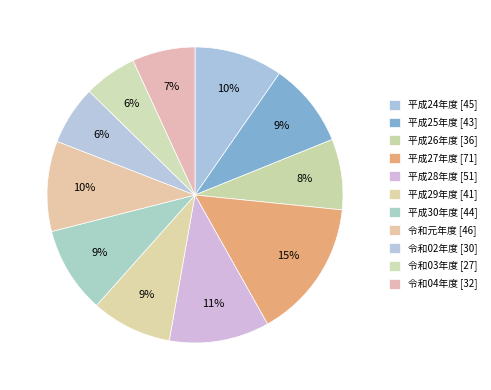

To the nearest percent, what is the difference between the largest and smallest slice percentages?

9%